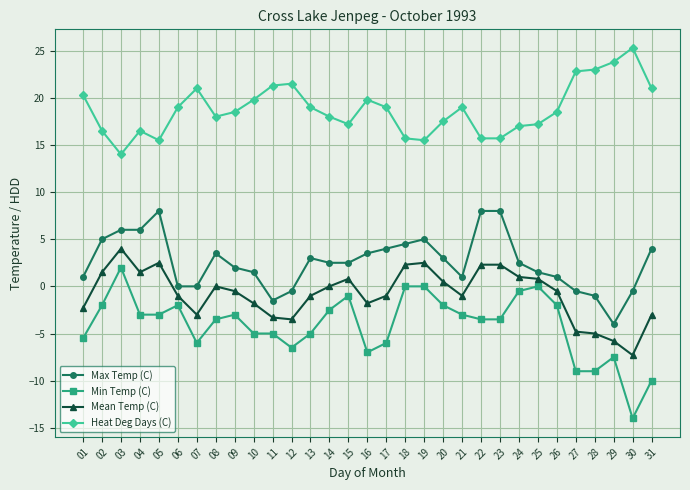

What is the smallest value displayed?

-14.0